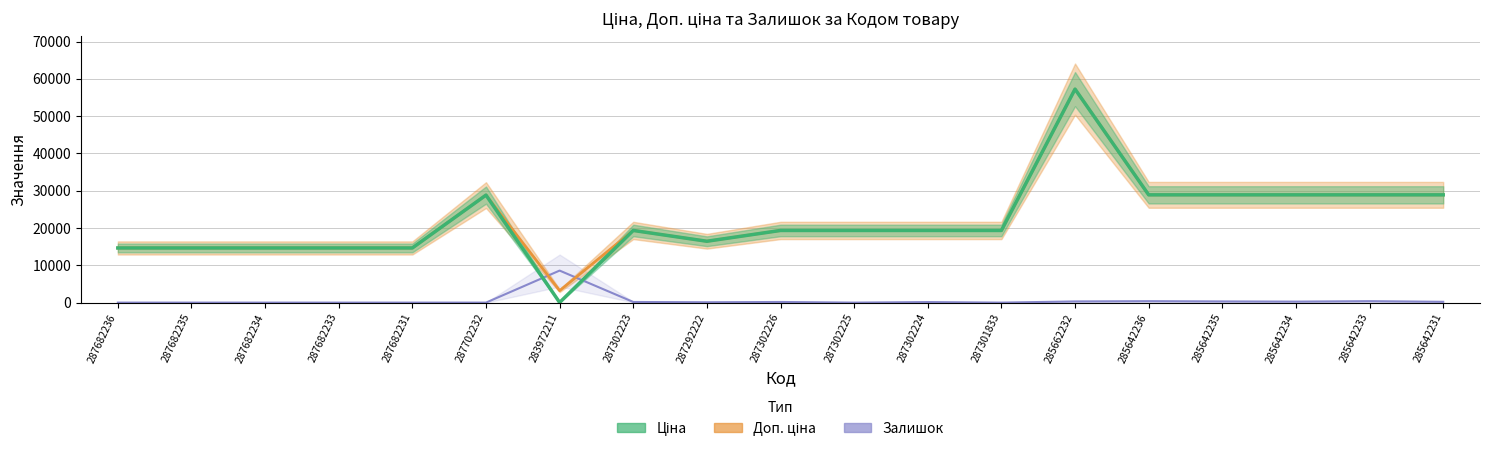

How many lines are shown in the chart?

3